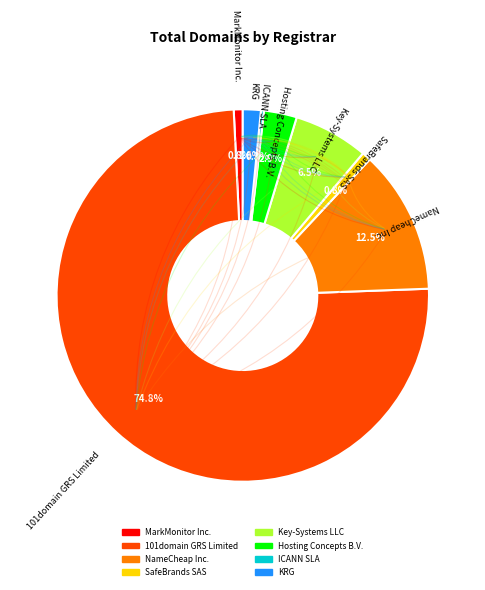

Is there any slice that represents more than half of the pie?

Yes